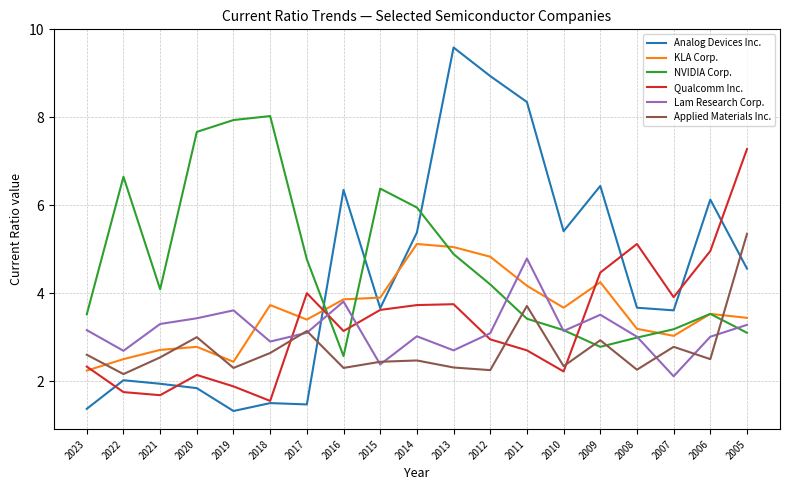

Is the value of Qualcomm Inc. at 2013 greater than the value of KLA Corp. at 2022?

Yes